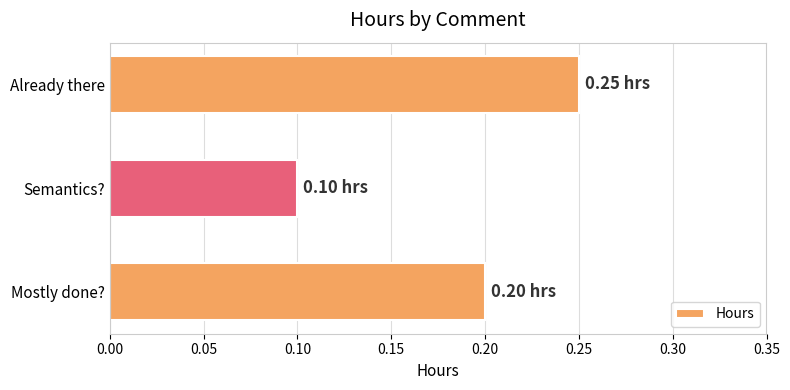

Are the bars horizontal?

Yes